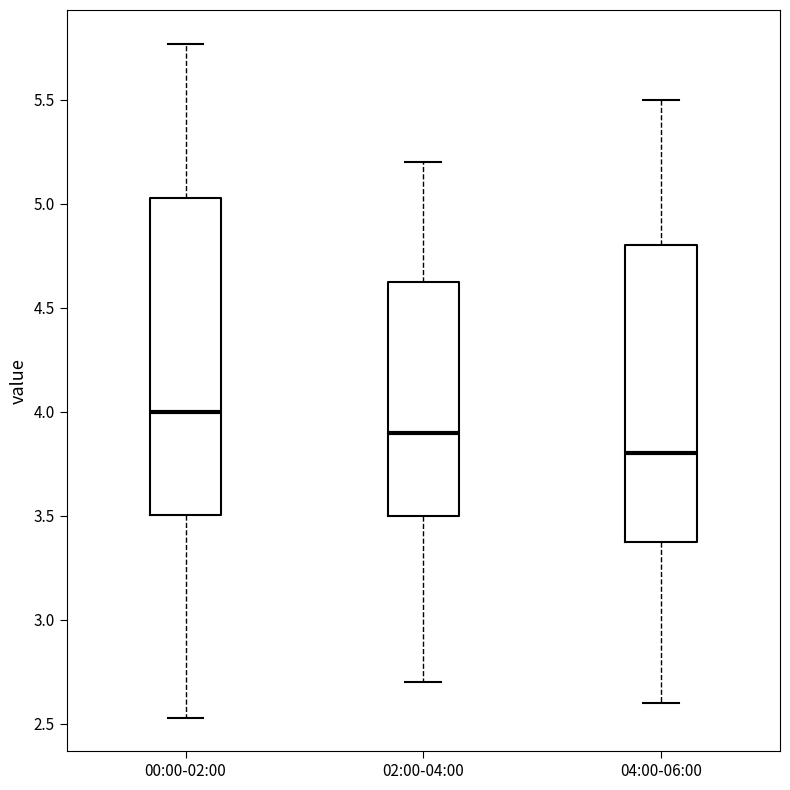

Reading left to right, read every box against the y-axis: the position of its median line, the range the box covers, and the ends of its whiskers. The values are not printed on the chart, so give them approximately, as read against the axis.

00:00-02:00: median 4.00, box 3.50 to 5.05, whiskers 2.55 to 5.75
02:00-04:00: median 3.90, box 3.50 to 4.65, whiskers 2.70 to 5.20
04:00-06:00: median 3.80, box 3.40 to 4.80, whiskers 2.60 to 5.50